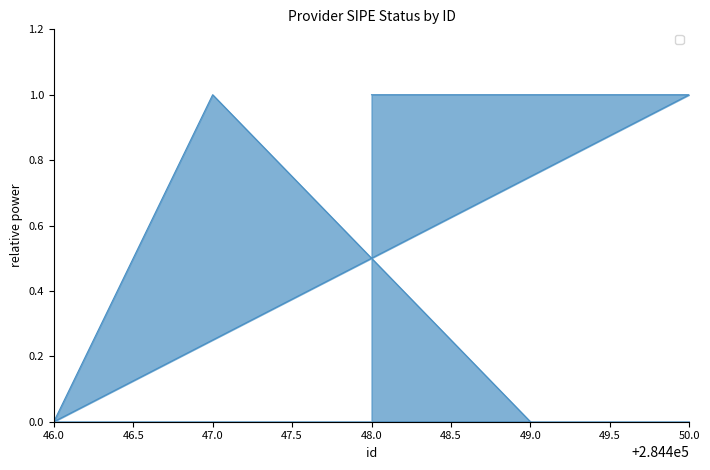

Which has a higher value, 48.0 or 49.0?

48.0